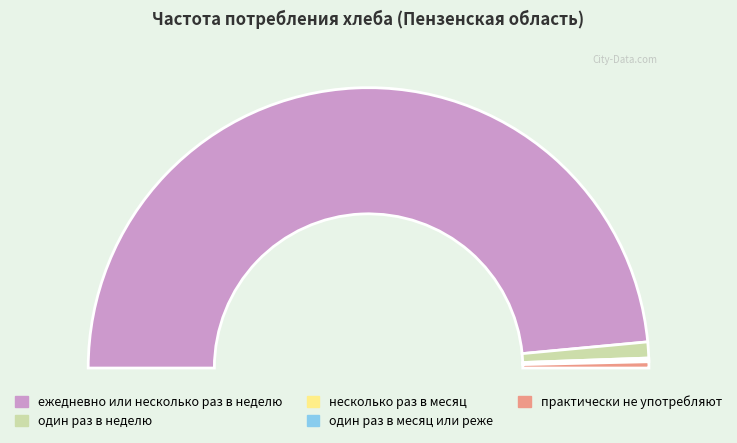

What is the smallest slice in the pie chart?

один раз в месяц или реже